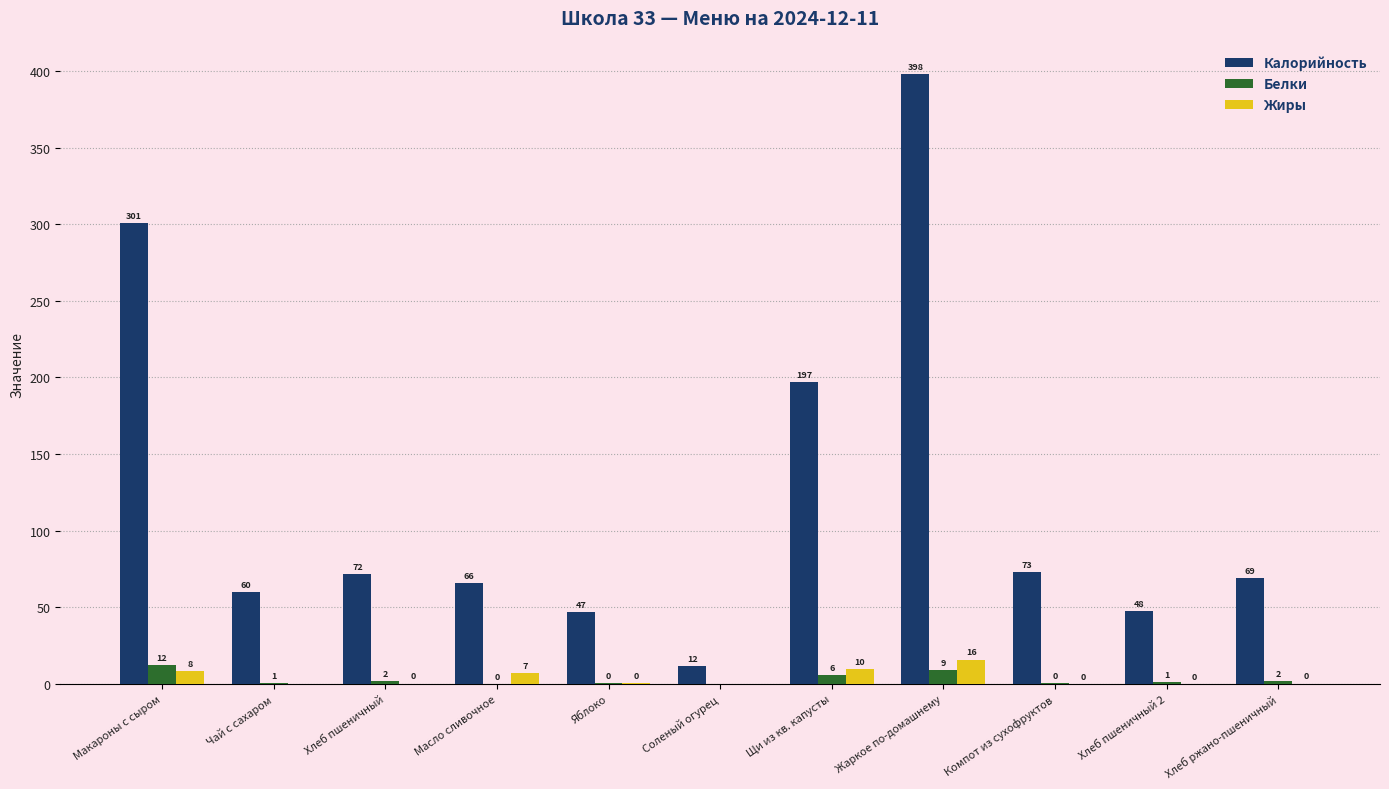

What is the total value across all series at Щи из кв. капусты?

213.0